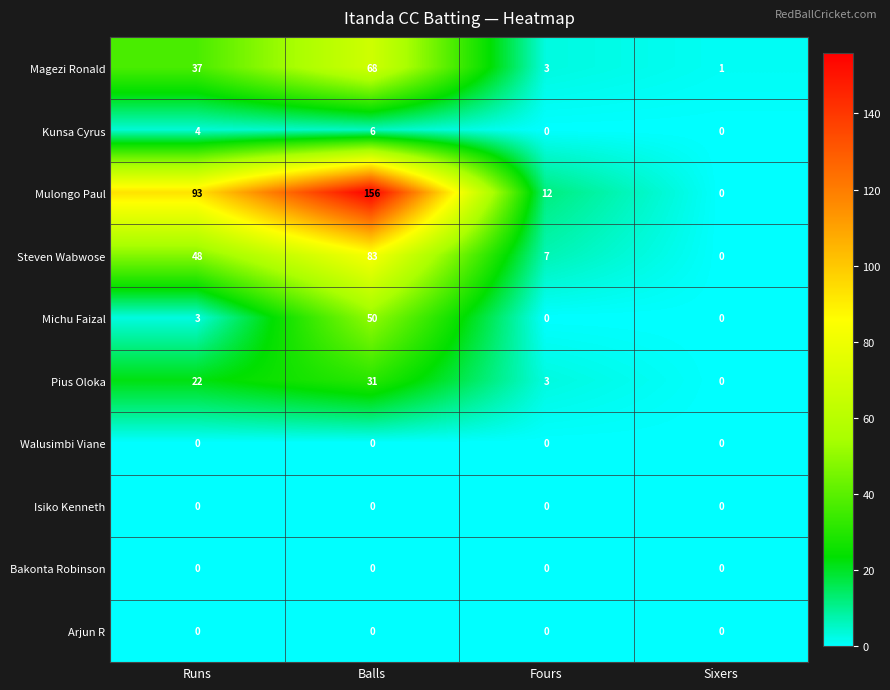

At how many categories does at least one series exceed 62?

2